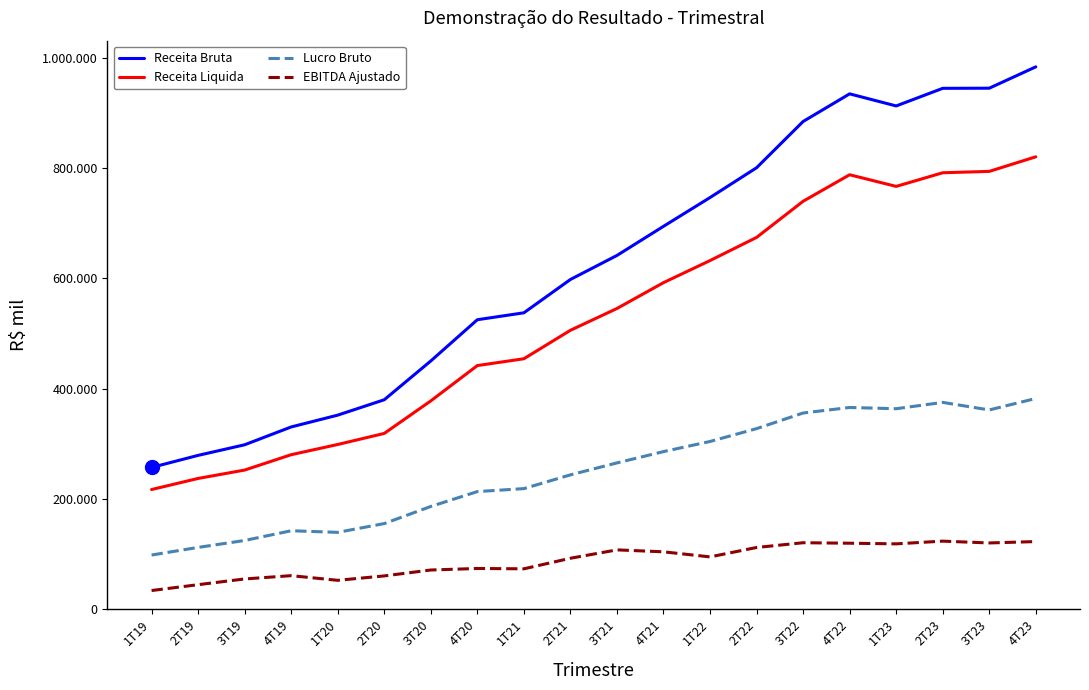

Which series has the largest range (max minus min)?

Receita Bruta